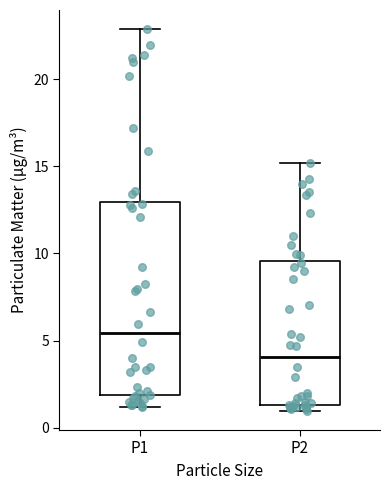

Reading left to right, transcribe this box plot: for each box, give where its median line is, the range the box spans, and where its two whiskers end, as read against the y-axis. The values are not printed on the chart, so give them approximately, as read against the axis.

P1: median 5.5, box 2.0 to 13.0, whiskers 1.0 to 23.0
P2: median 4.0, box 1.5 to 9.5, whiskers 1.0 to 15.0